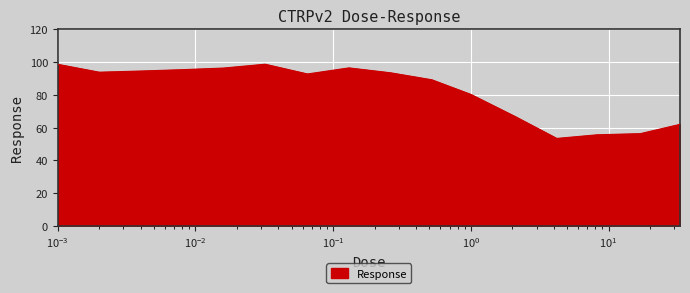

What is the maximum value shown in the chart?

98.7